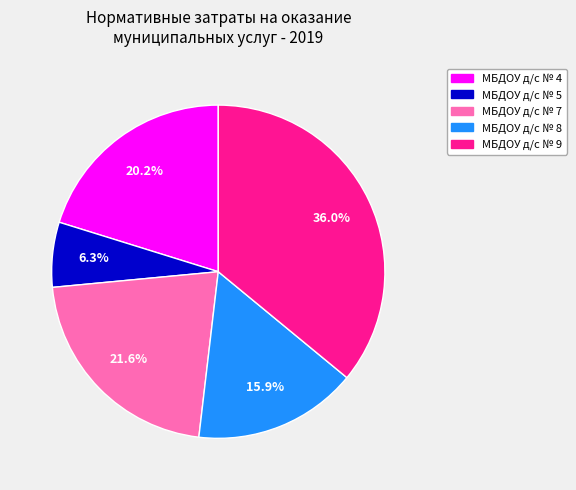

What is the total percentage of МБДОУ д/с № 7 and МБДОУ д/с № 4?

41.8%